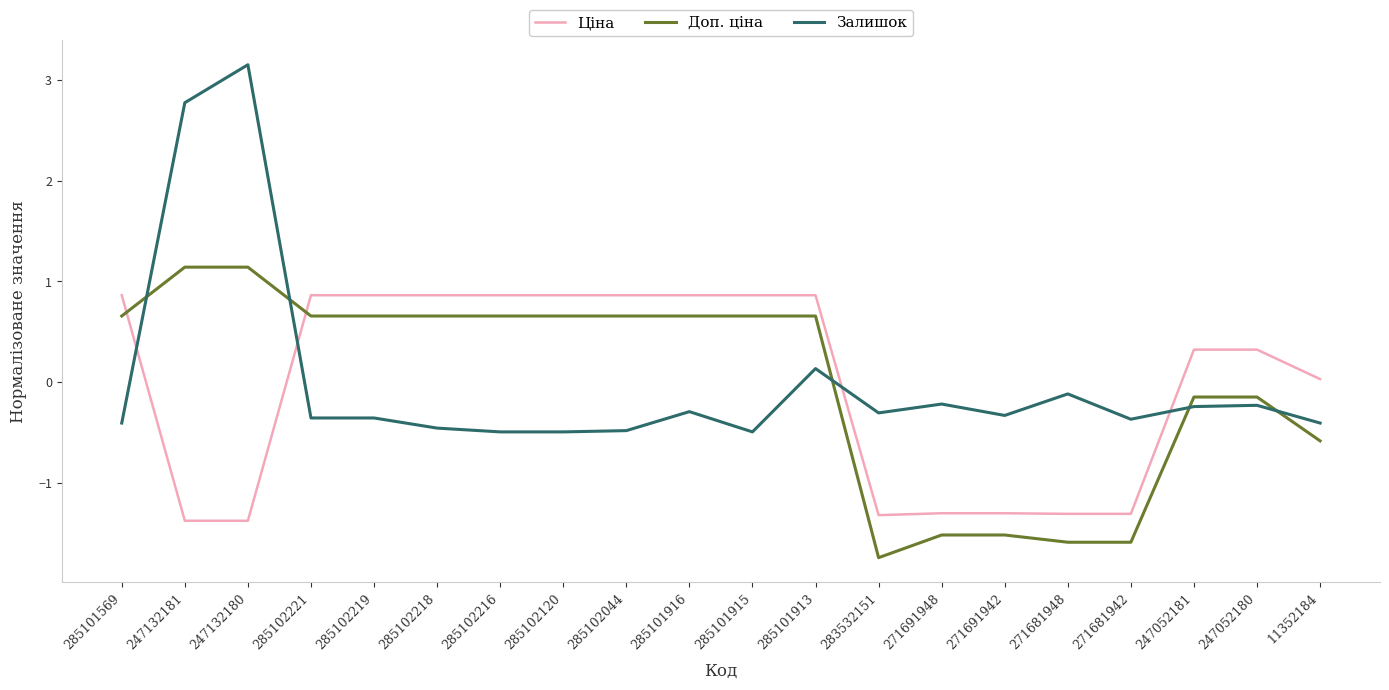

Which series ends up on top after the final intersection of Ціна and Залишок?

Ціна